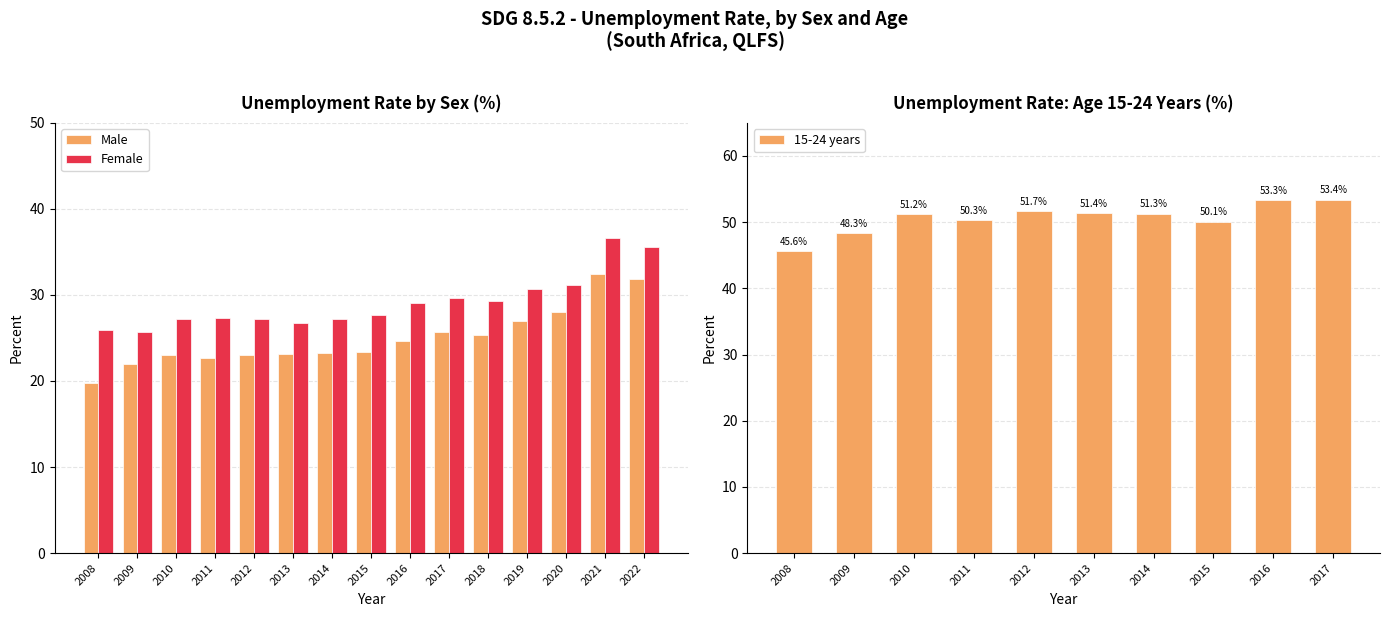

What is the minimum value shown in the chart?

19.8